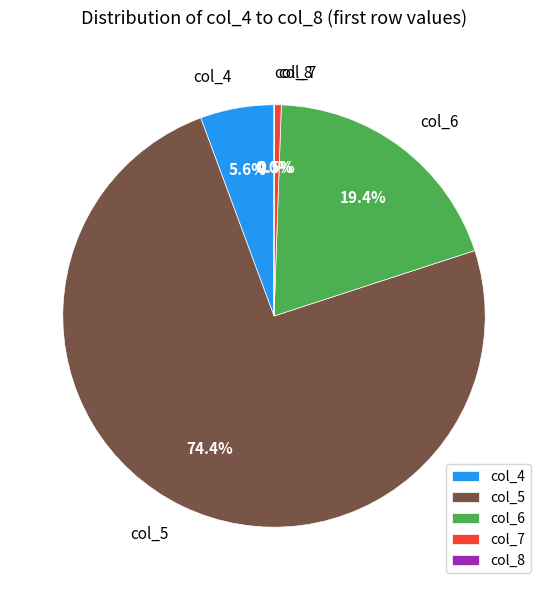

Which has a higher value, col_7 or col_5?

col_5